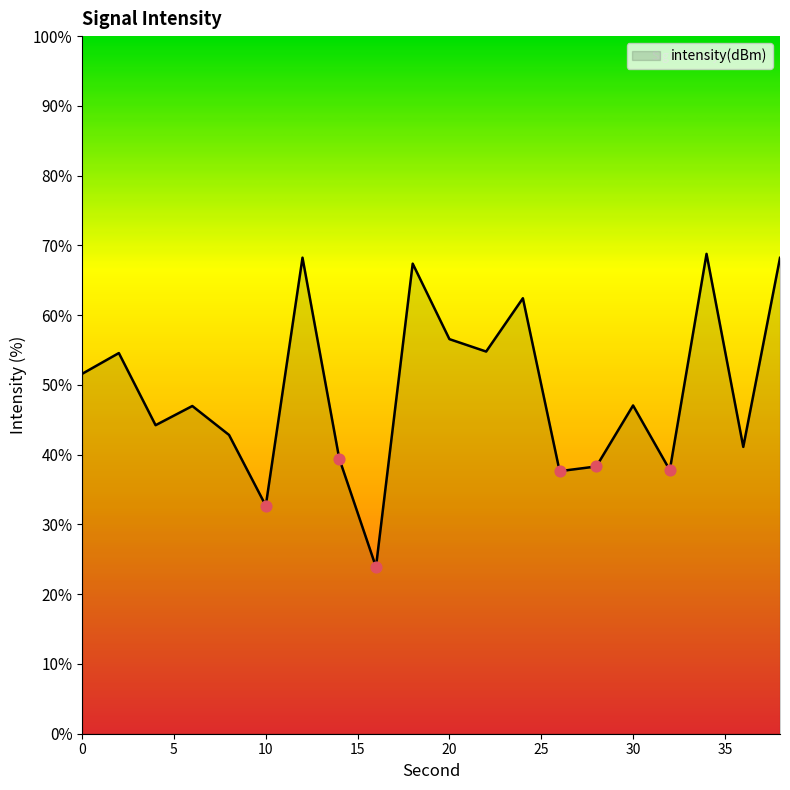

What is the difference between the maximum and minimum values?

44.9